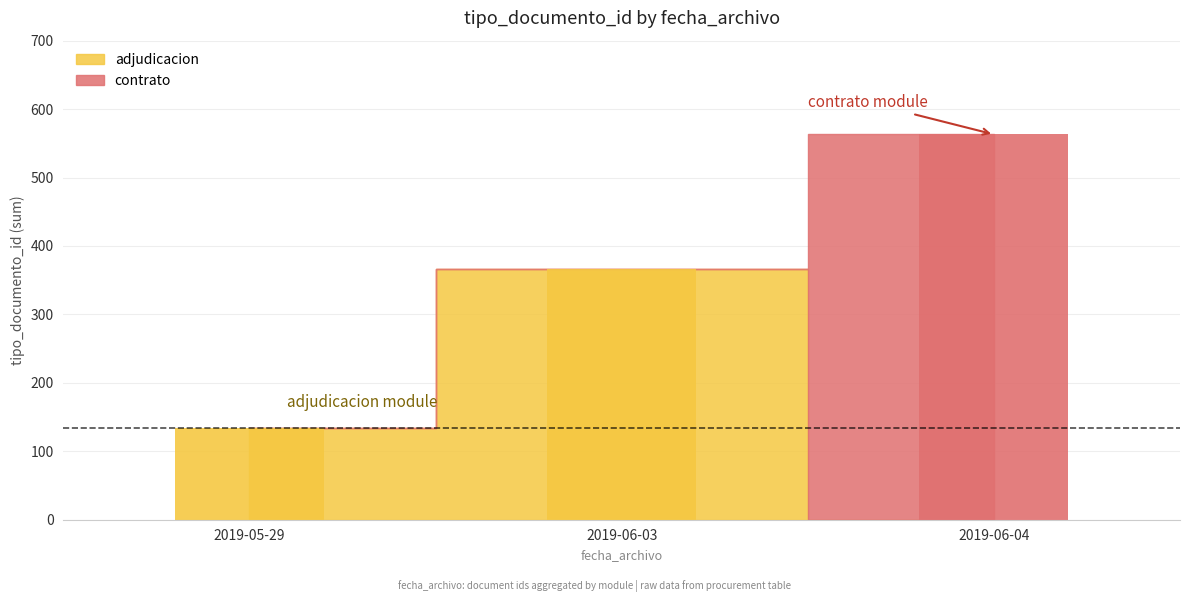

What is the label of the 1st bar from the left?

2019-05-29